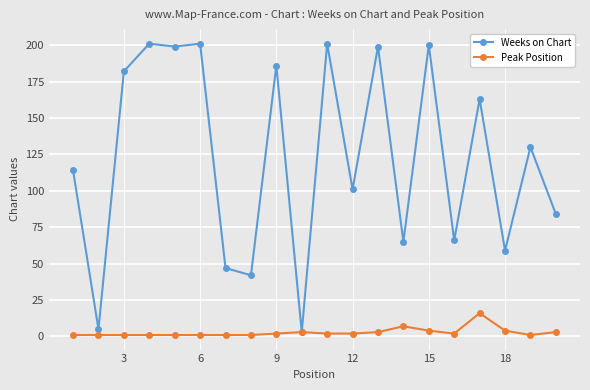

How many lines are shown in the chart?

2